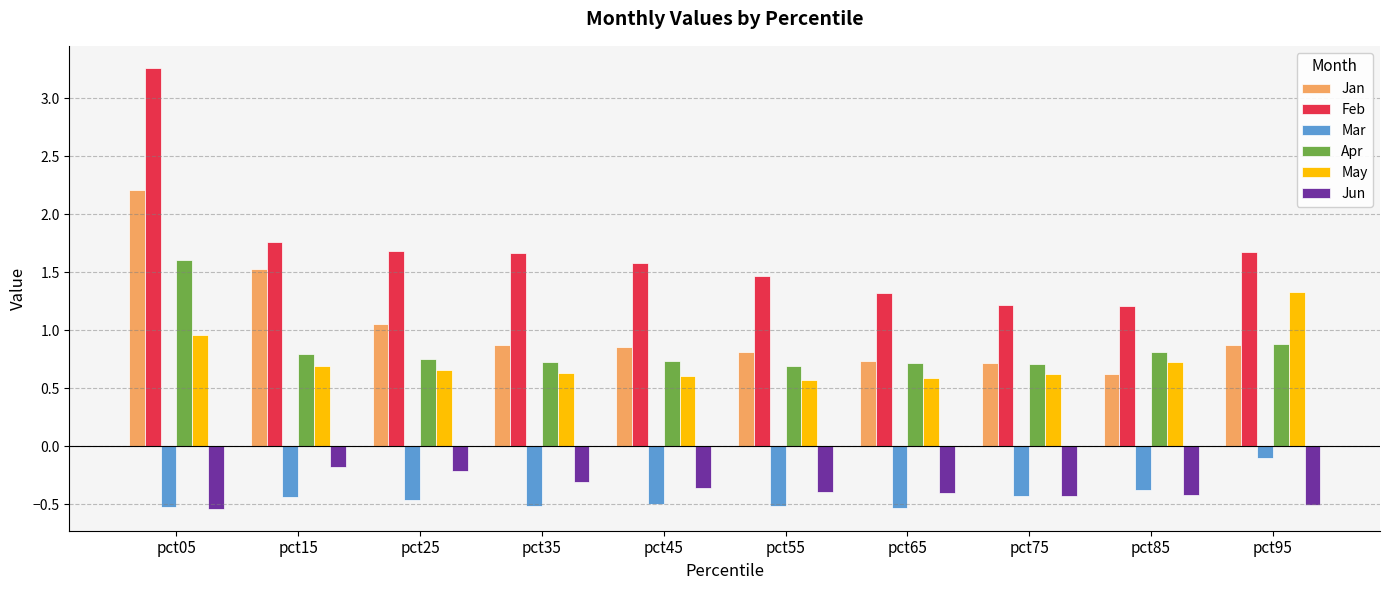

Rank the series at pct25 from lowest to highest value.

Mar, Jun, May, Apr, Jan, Feb